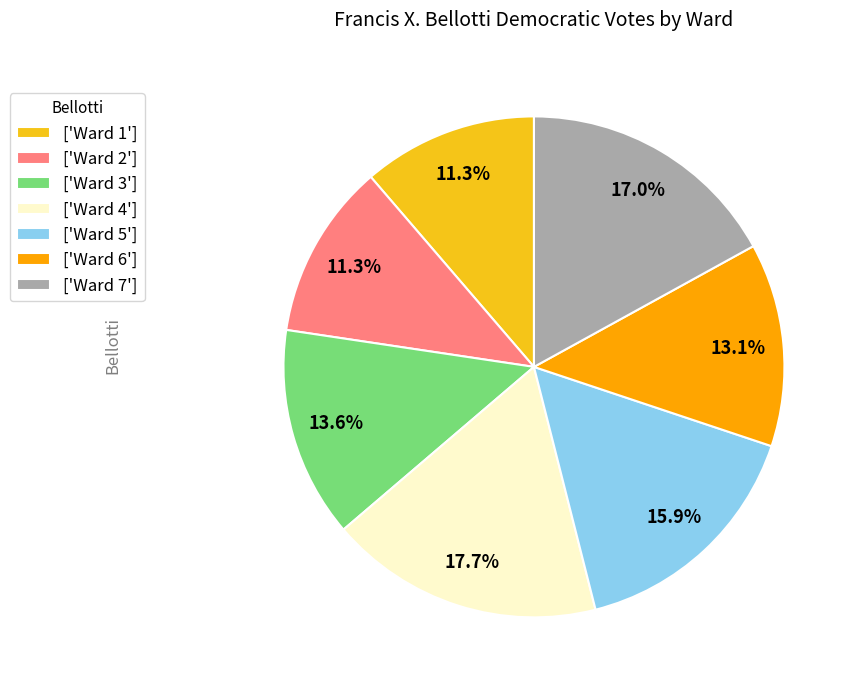

What portion of the pie excludes ['Ward 4']?

82.3%